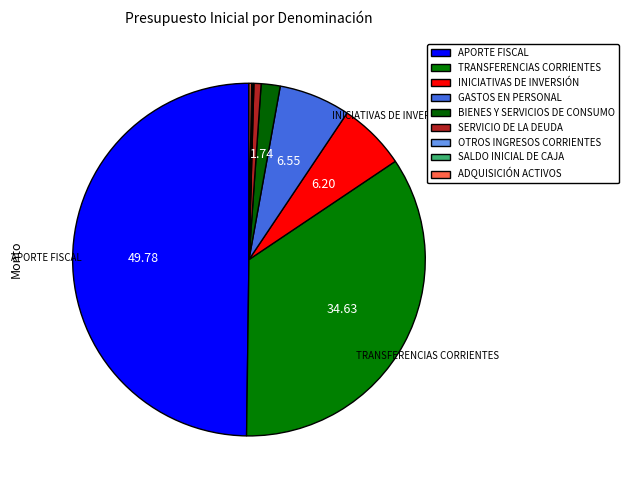

The TRANSFERENCIAS CORRIENTES slice represents 25% of the pie. True or false?

False